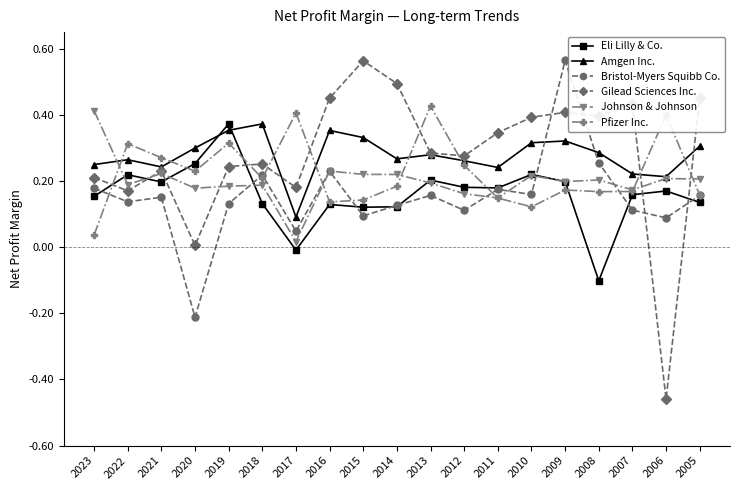

How many interior local peaks does the Gilead Sciences Inc. series have?

5